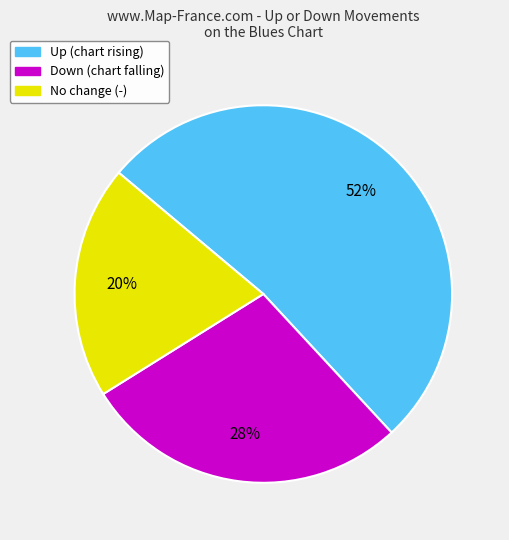

Is there any slice that represents more than half of the pie?

Yes